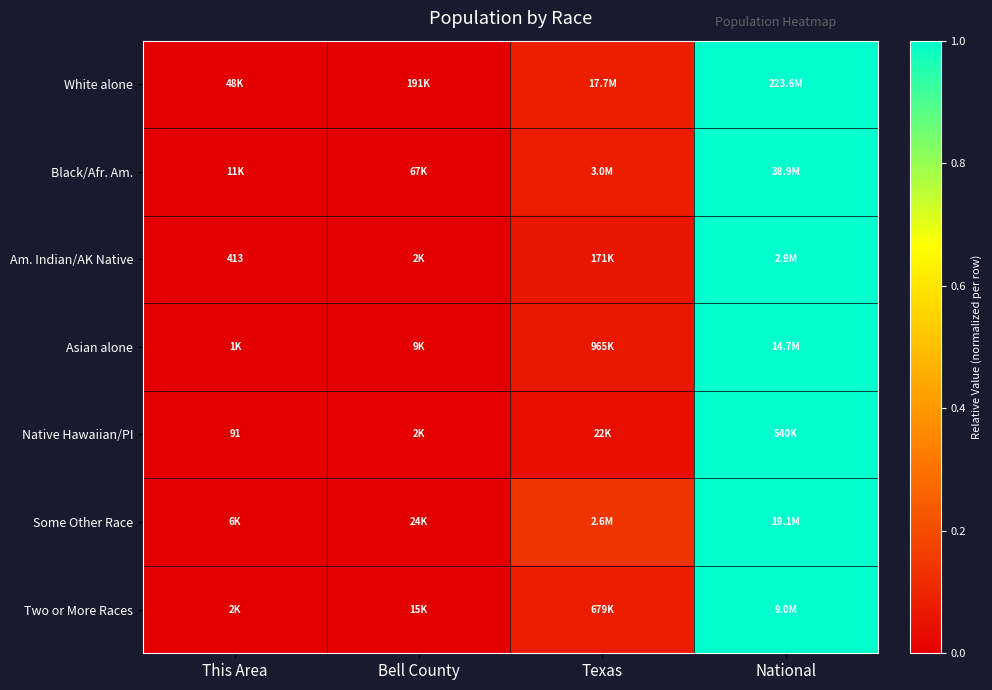

Which series has the widest spread of values?

White alone